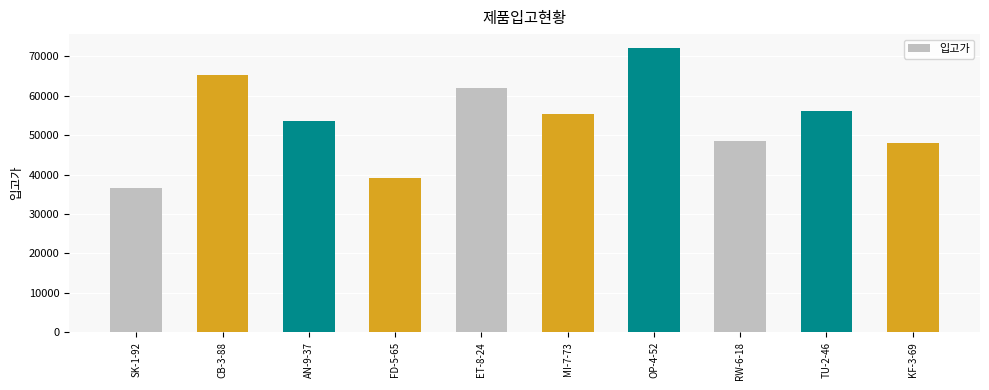

How many data points does each series have?

10